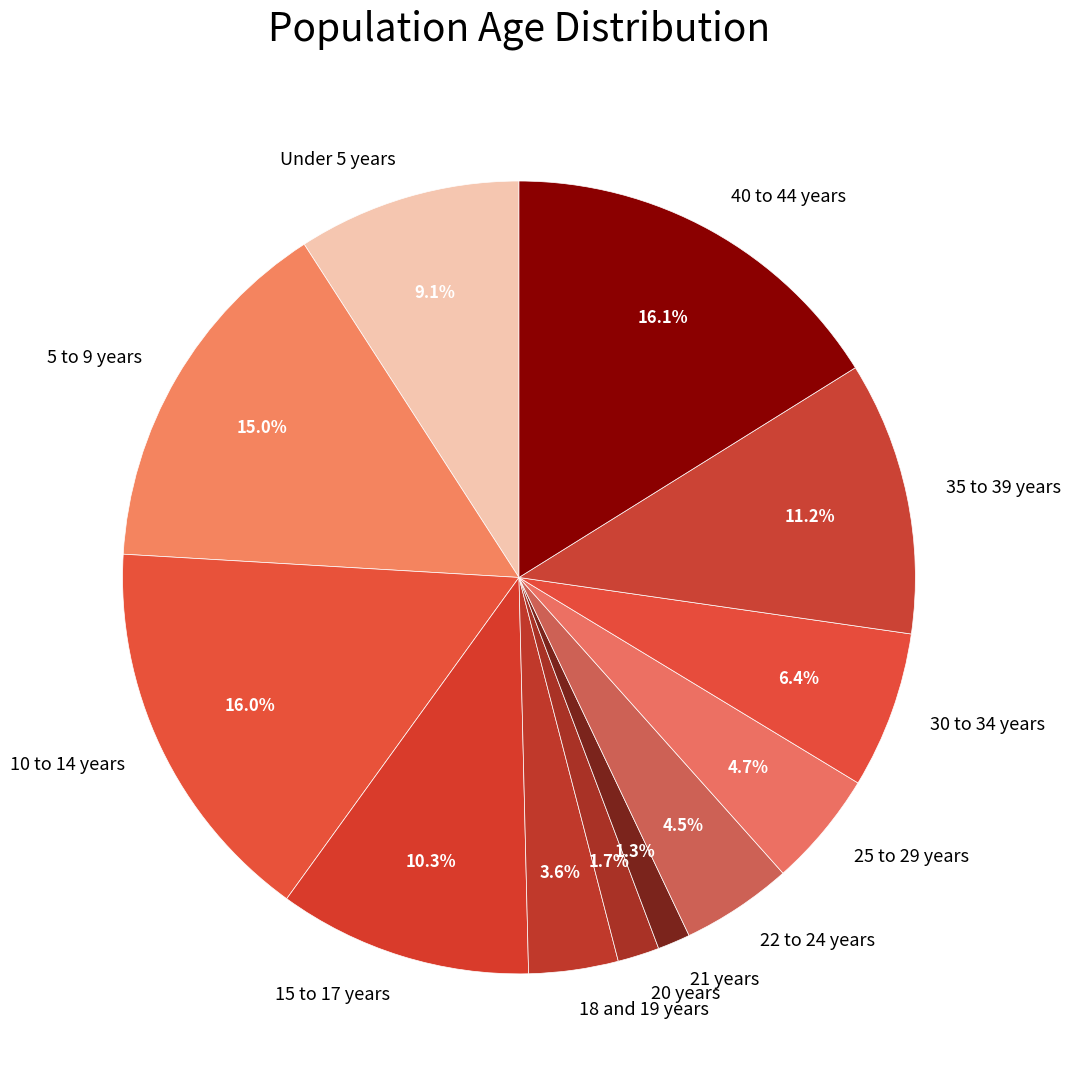

Do 18 and 19 years and 20 years together represent more than half of the pie?

No